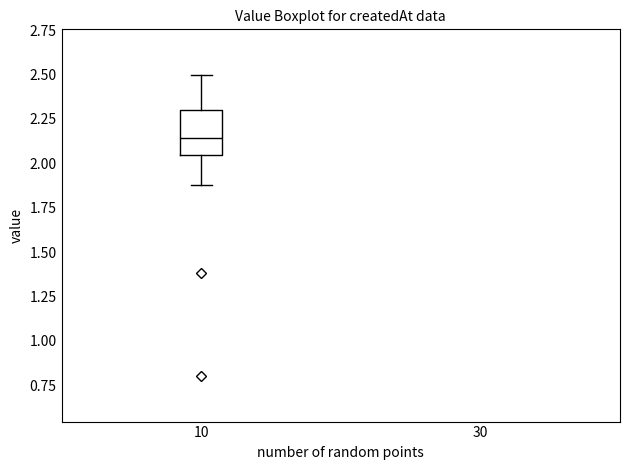

Where does the median line of the box at x = 10 sit on the y-axis? The values are not printed on the chart, so give them approximately, as read against the axis.

2.15